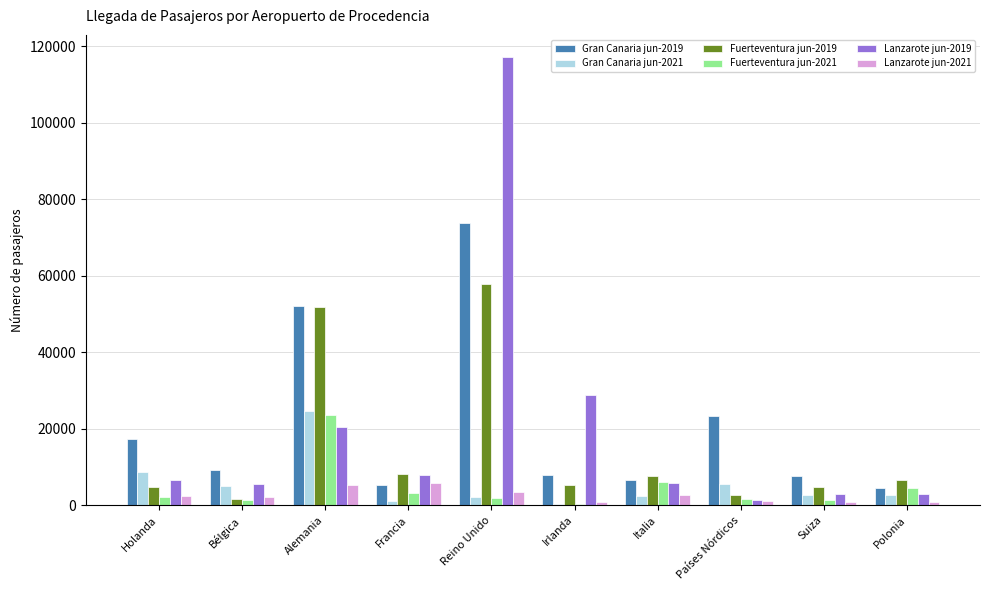

At which category is the sum across all series the highest?

Reino Unido